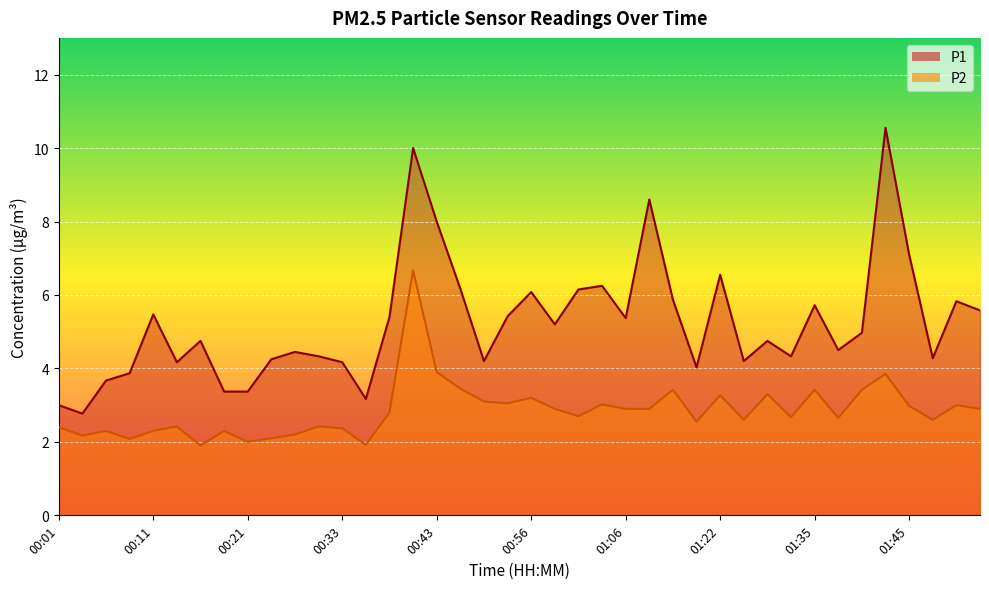

What is the maximum value shown in the chart?

10.6